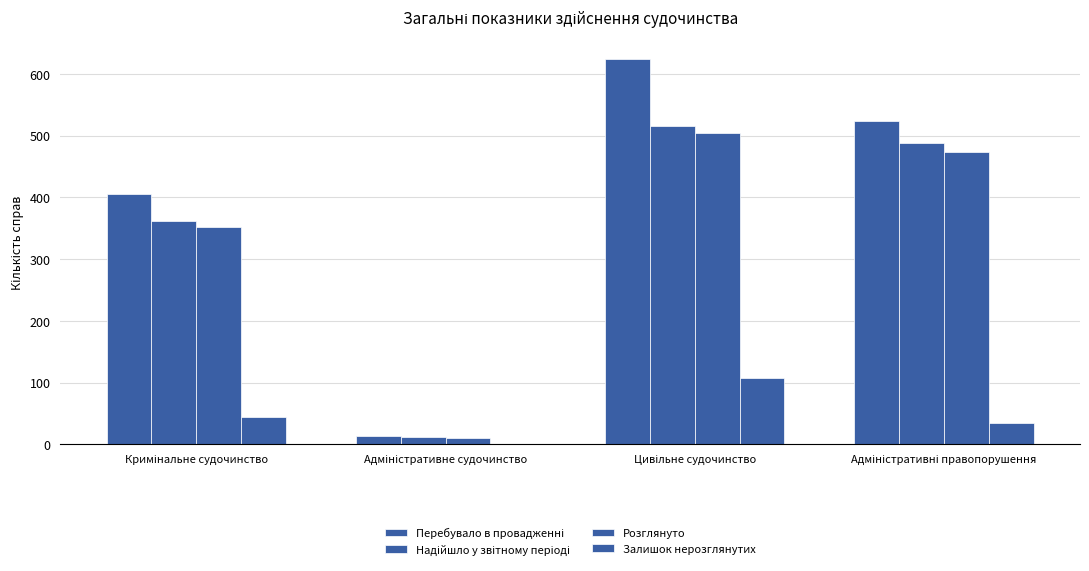

Which series has the widest spread of values?

Перебувало в провадженні